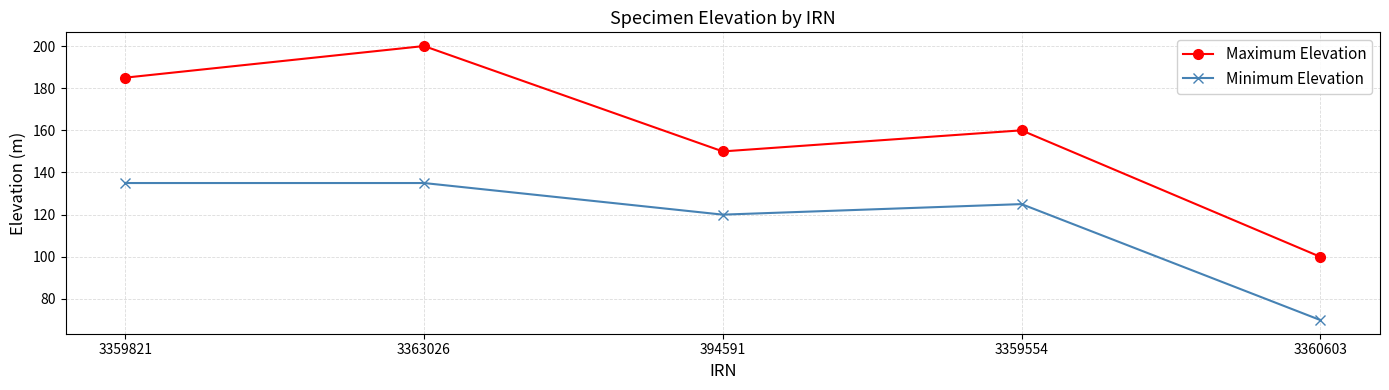

How many data points does each series have?

5